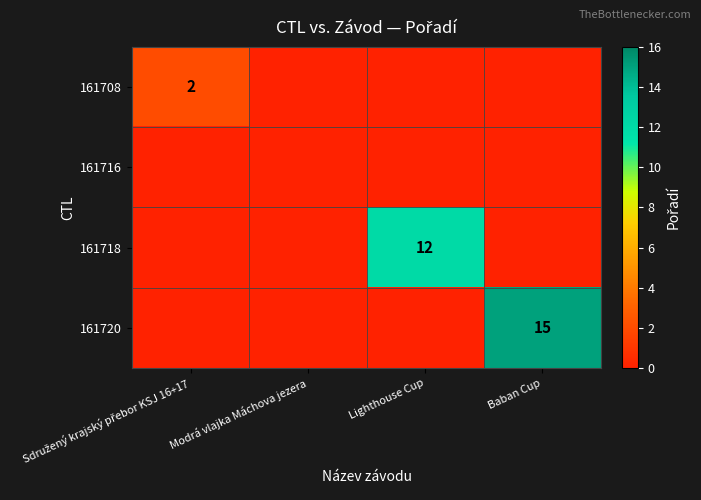

How many data points does each series have?

4